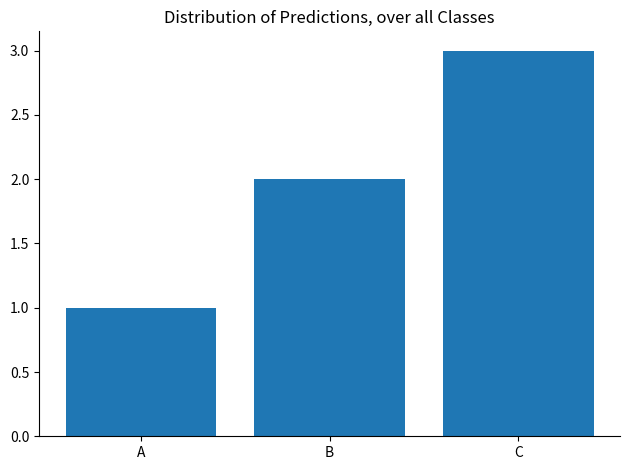

Does the chart contain any negative values?

No